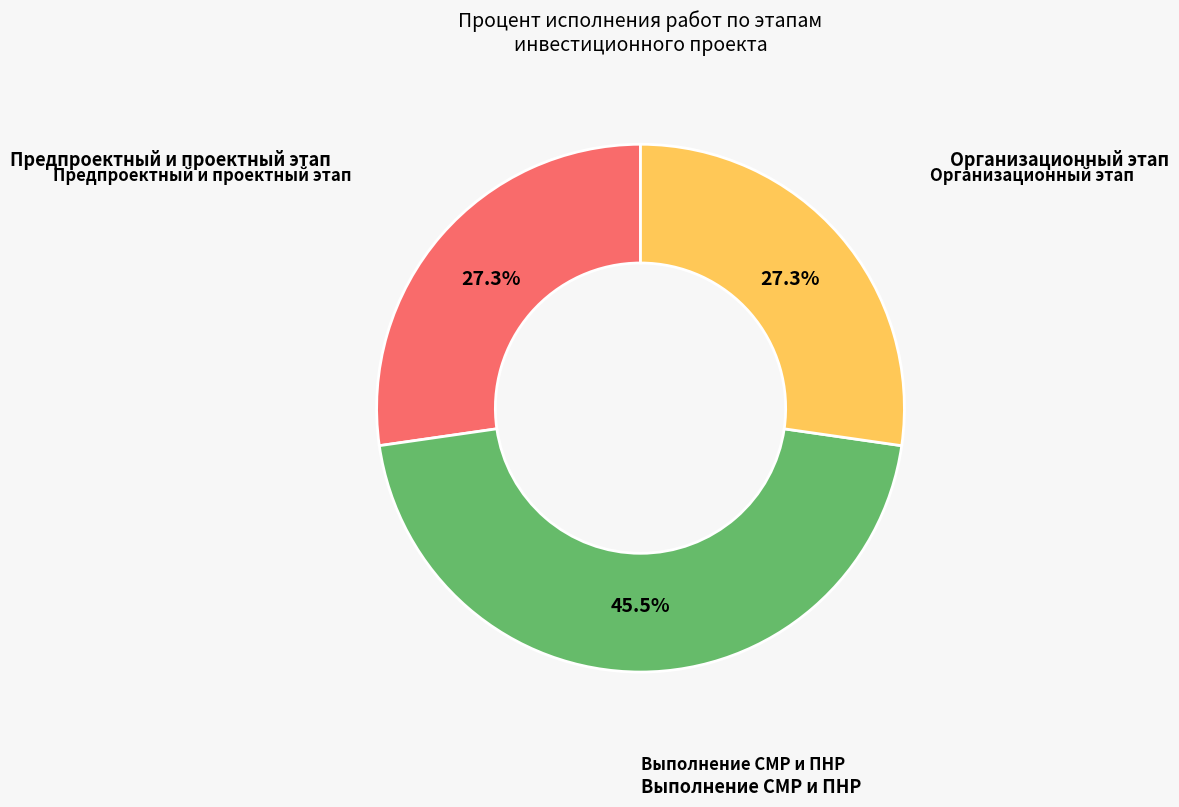

Is there a majority slice in this chart?

No